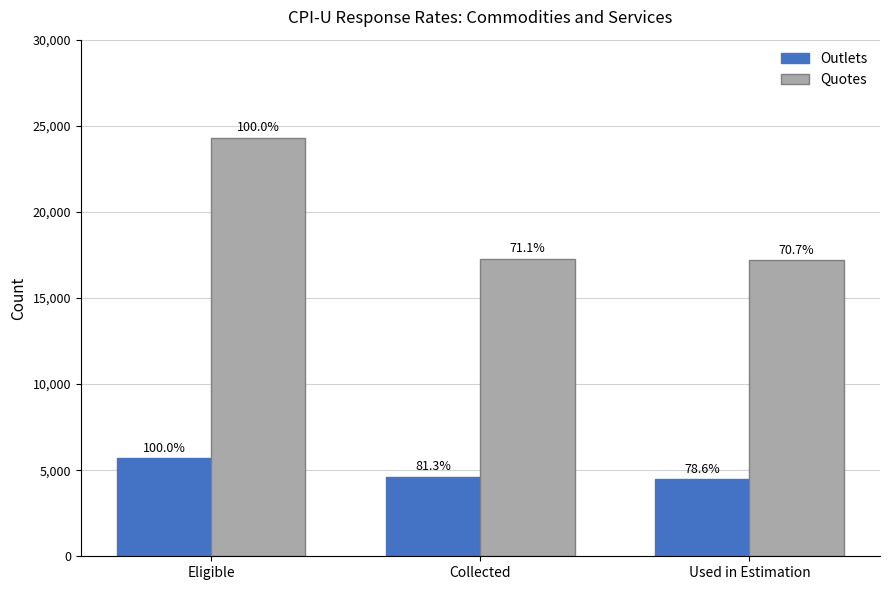

Reading left to right, what are all the values shown in this chart?

Outlets: Eligible=5695	Collected=4629	Used in Estimation=4476
Quotes: Eligible=24295	Collected=17275	Used in Estimation=17179